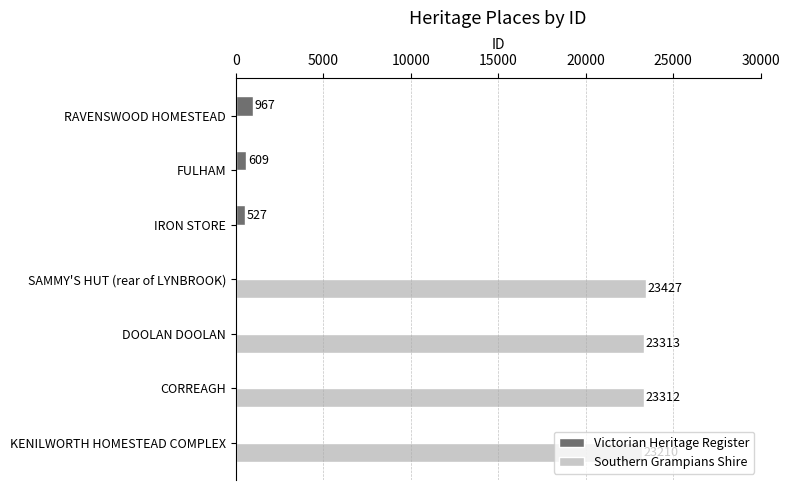

At which label is Victorian Heritage Register closest to 483?

IRON STORE